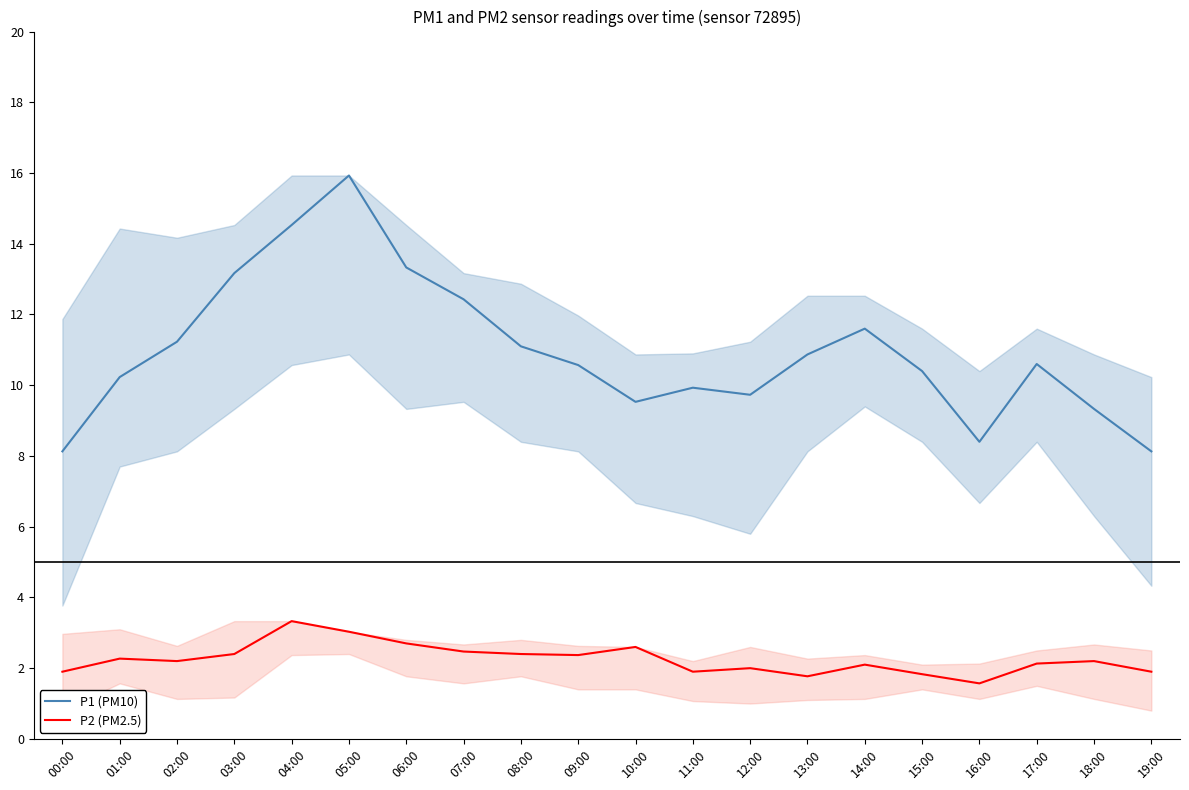

At which label is P1 (PM10) closest to 12?

14:00